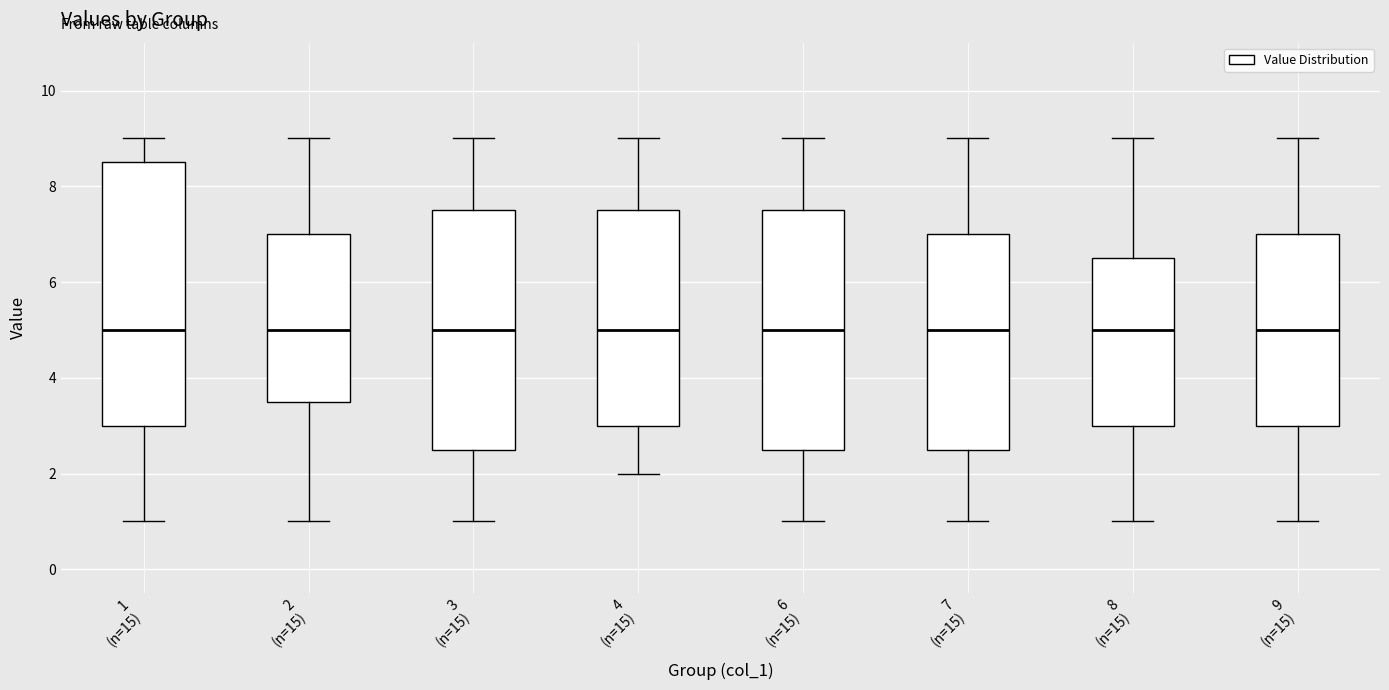

Reading left to right, transcribe this box plot: for each box, give where its median line is, the range the box spans, and where its two whiskers end, as read against the y-axis. The values are not printed on the chart, so give them approximately, as read against the axis.

1 (n=15): median 5.0, box 3.0 to 8.6, whiskers 1.0 to 9.0
2 (n=15): median 5.0, box 3.6 to 7.0, whiskers 1.0 to 9.0
3 (n=15): median 5.0, box 2.6 to 7.6, whiskers 1.0 to 9.0
4 (n=15): median 5.0, box 3.0 to 7.6, whiskers 2.0 to 9.0
6 (n=15): median 5.0, box 2.6 to 7.6, whiskers 1.0 to 9.0
7 (n=15): median 5.0, box 2.6 to 7.0, whiskers 1.0 to 9.0
8 (n=15): median 5.0, box 3.0 to 6.6, whiskers 1.0 to 9.0
9 (n=15): median 5.0, box 3.0 to 7.0, whiskers 1.0 to 9.0